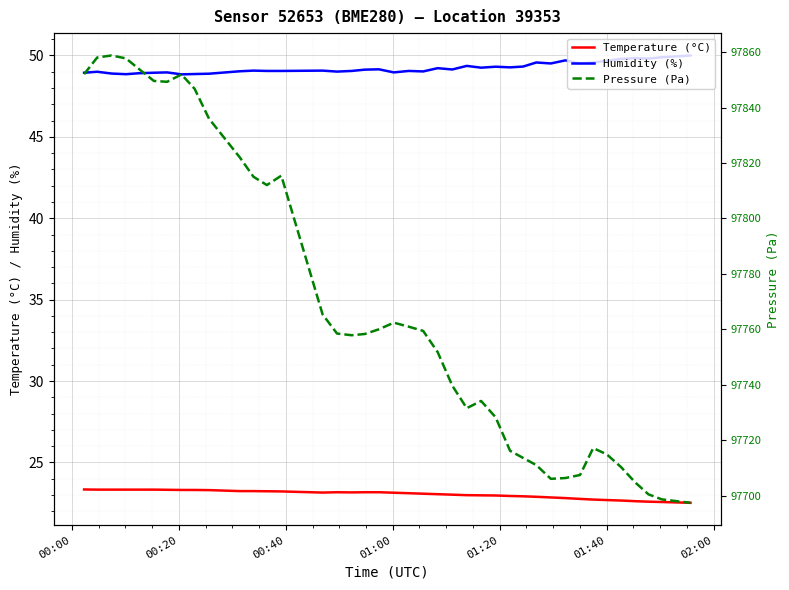

What is the minimum value for Humidity (%)?

48.8